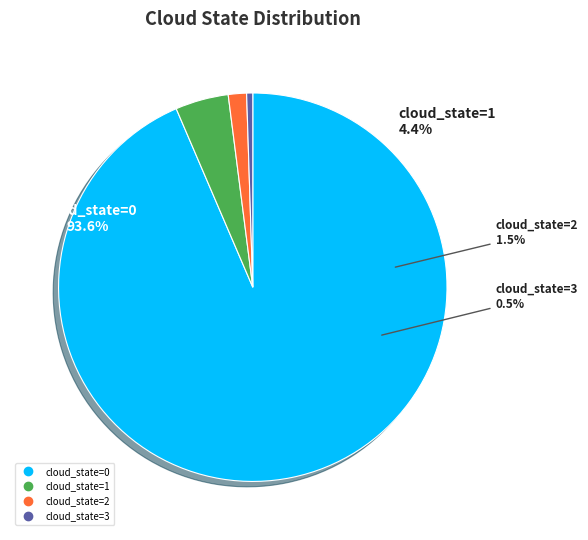

Is it true that cloud_state=1 is 19% of the pie?

False